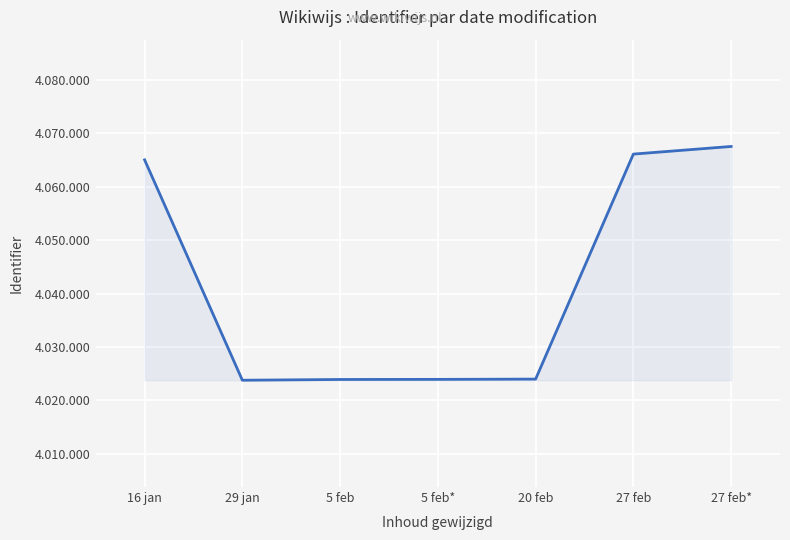

What is the difference between the second highest and minimum values?

42347